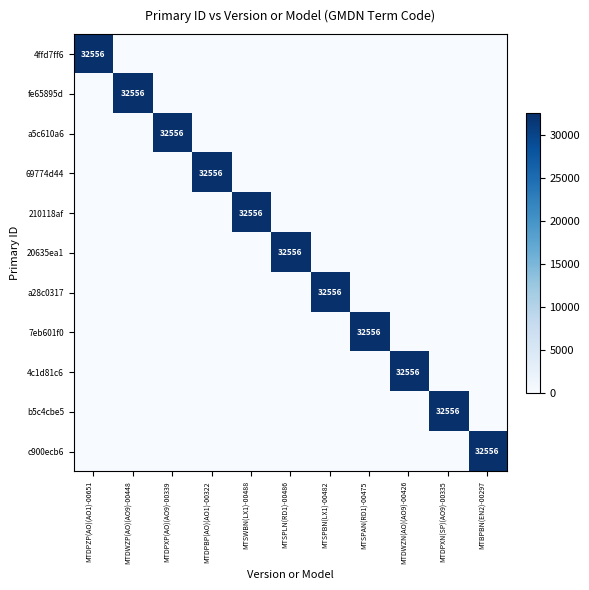

Which has a higher value, MTSPAN(RD1)-00475 or MTDPXN(SP)(AO9)-00335?

MTSPAN(RD1)-00475